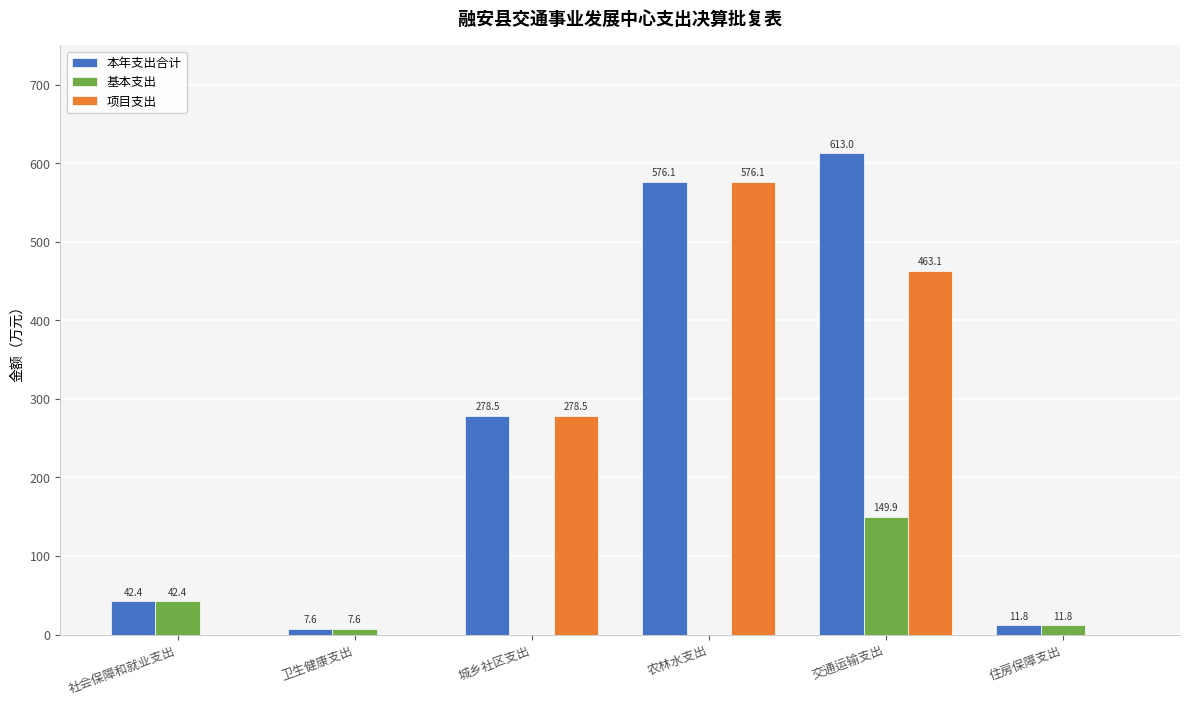

What value does the 基本支出 series have at 交通运输支出?

149.9